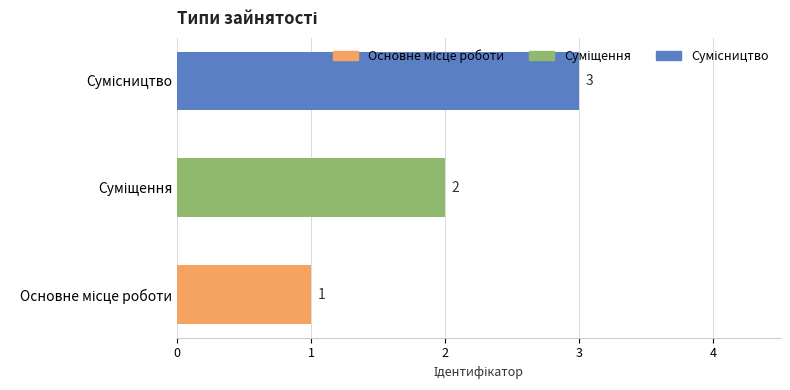

What is the sum of all values?

6